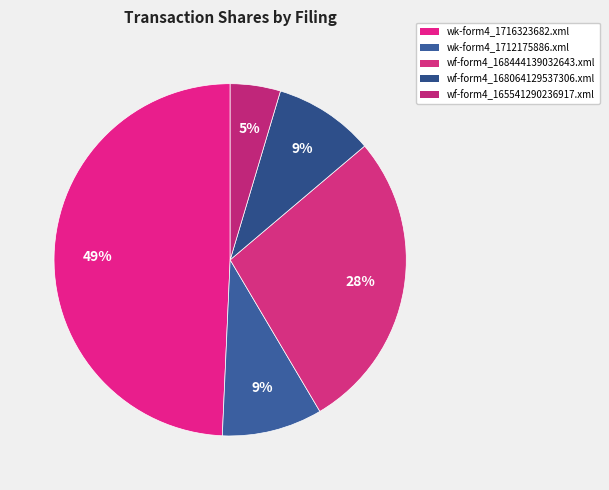

What percentage is NOT represented by wf-form4_168444139032643.xml?

72.3%